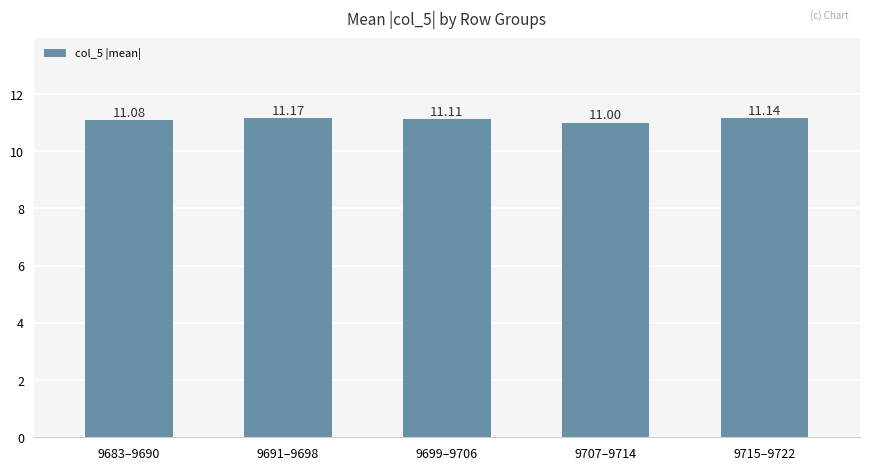

True or false: the data shows 16.4 at 9707–9714.

False